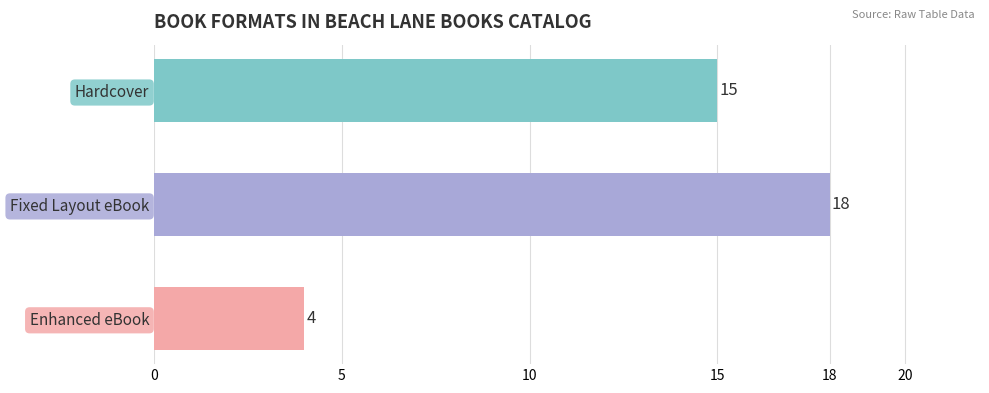

List the labels in order of value, smallest first.

Enhanced eBook, Hardcover, Fixed Layout eBook